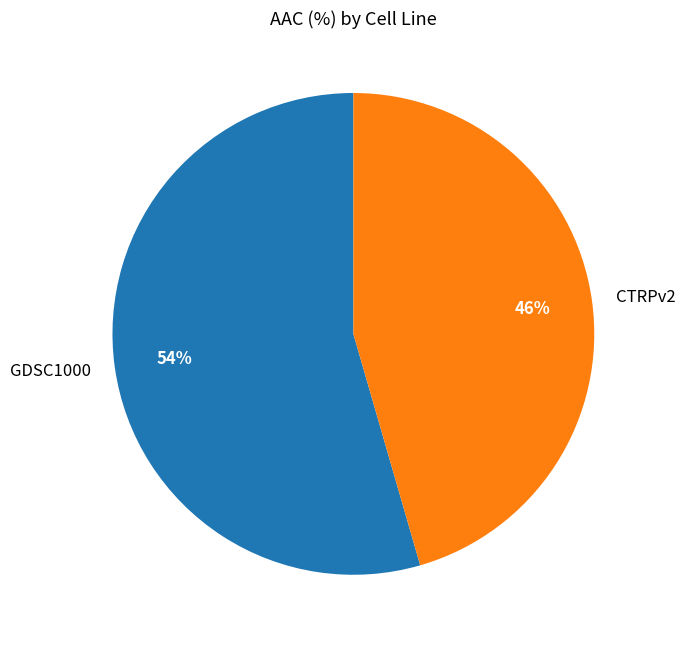

To the nearest percent, what percentage of the pie is CTRPv2?

46%